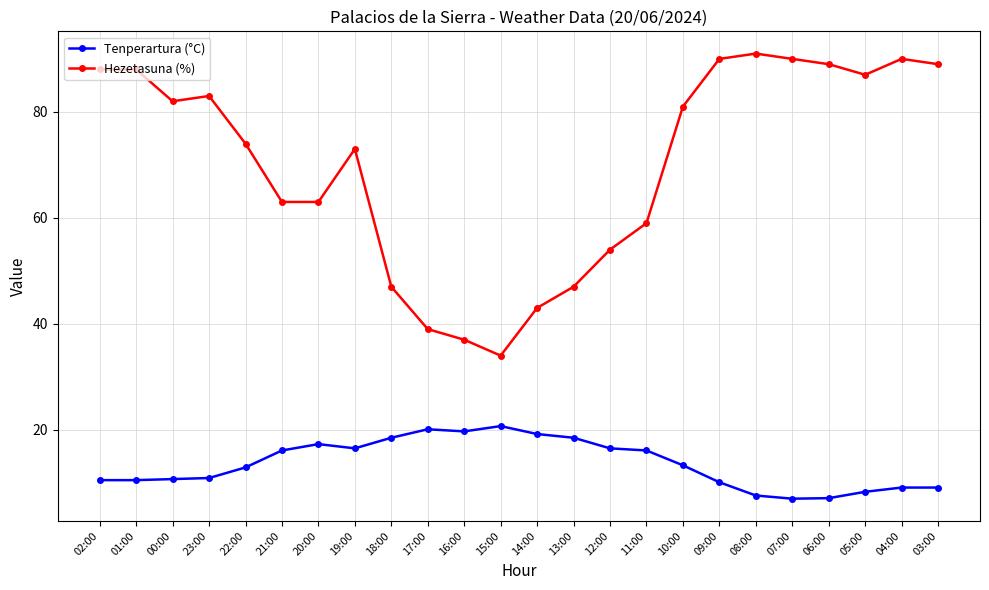

Is it true that Tenperartura (°C) equals 13.3 at 10:00?

True